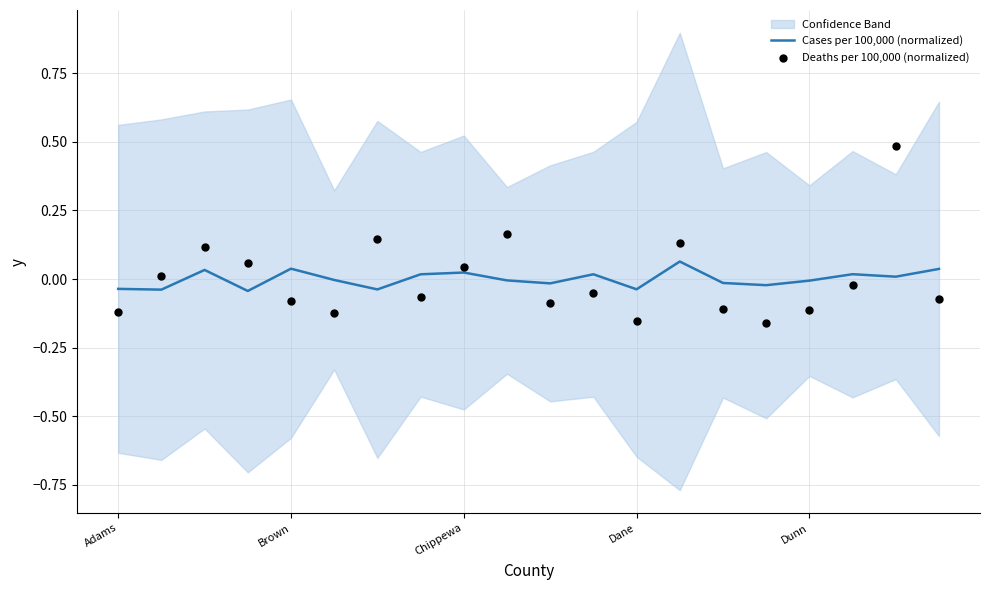

The Cases per 100,000 (normalized) series shows -0.0 at Dunn. True or false?

True